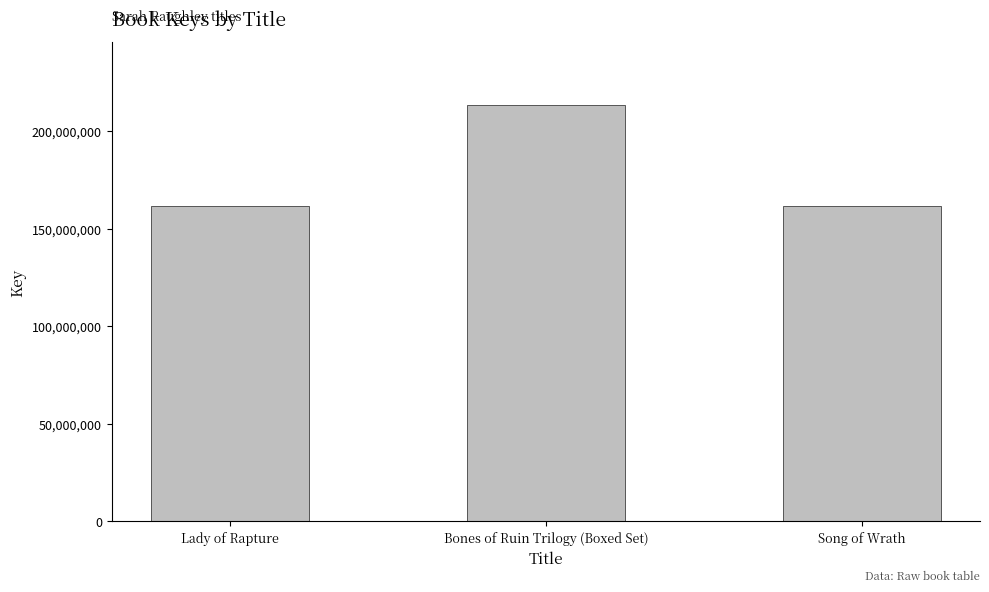

What is the sum of the values at Bones of Ruin Trilogy (Boxed Set) and Lady of Rapture?

375066792